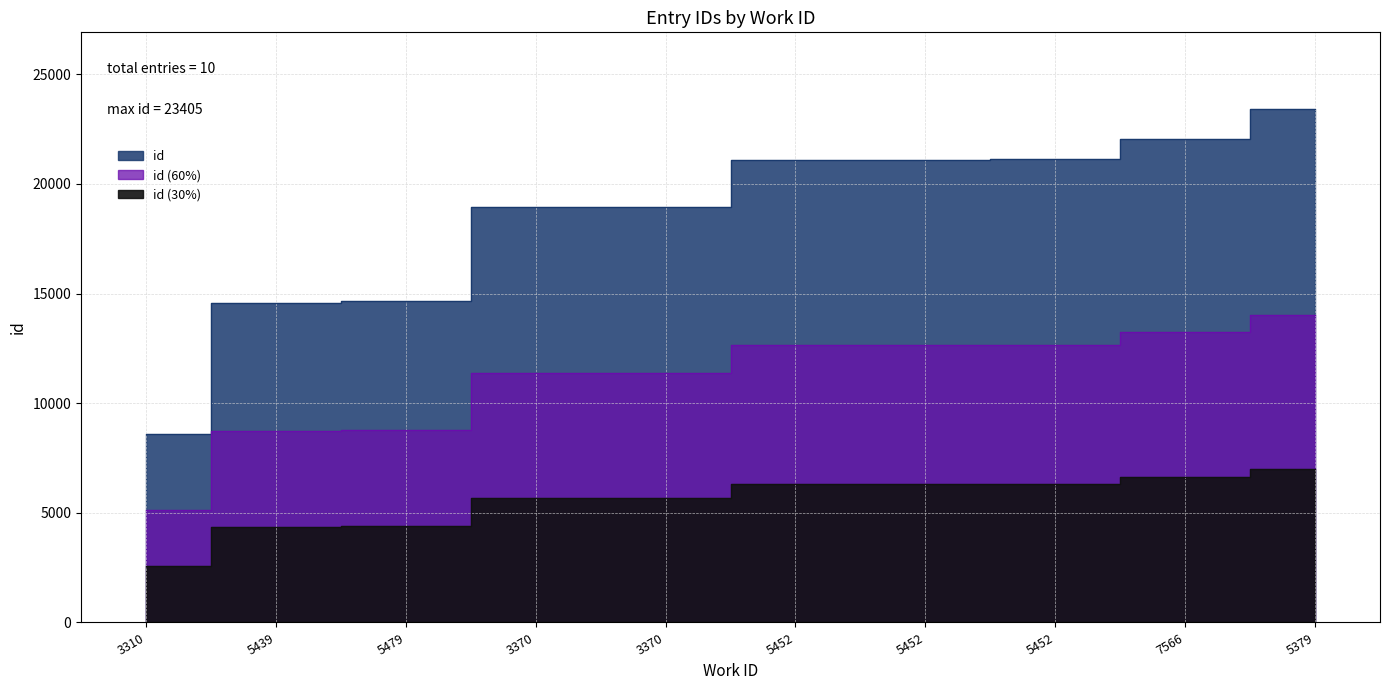

The chart shows a value of 3990.9 at 5452. True or false?

False